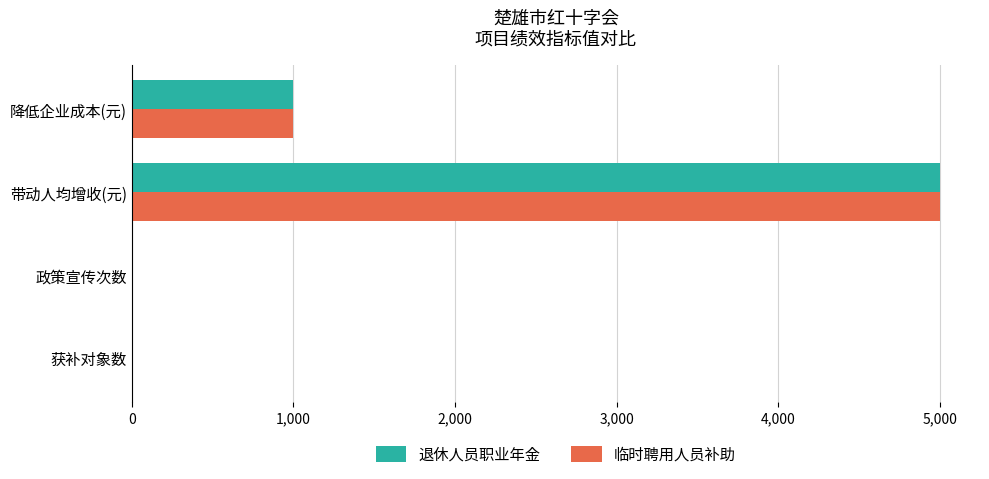

What is the sum of the 临时聘用人员补助 values at 降低企业成本(元) and 带动人均增收(元)?

6000